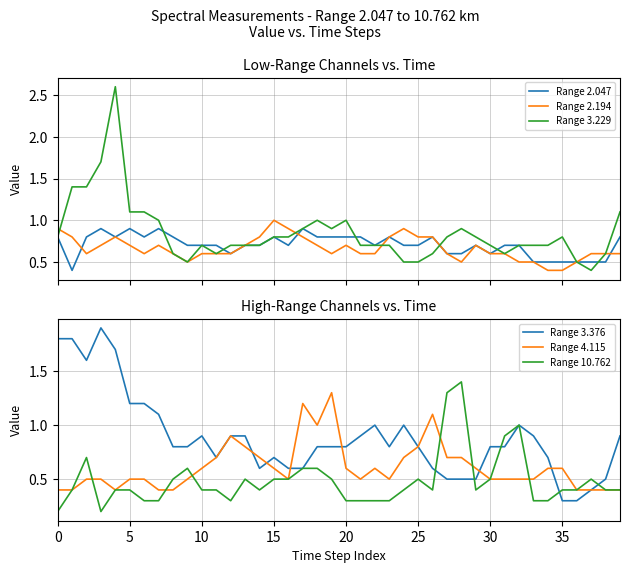

At how many categories does at least one series exceed 0?

40